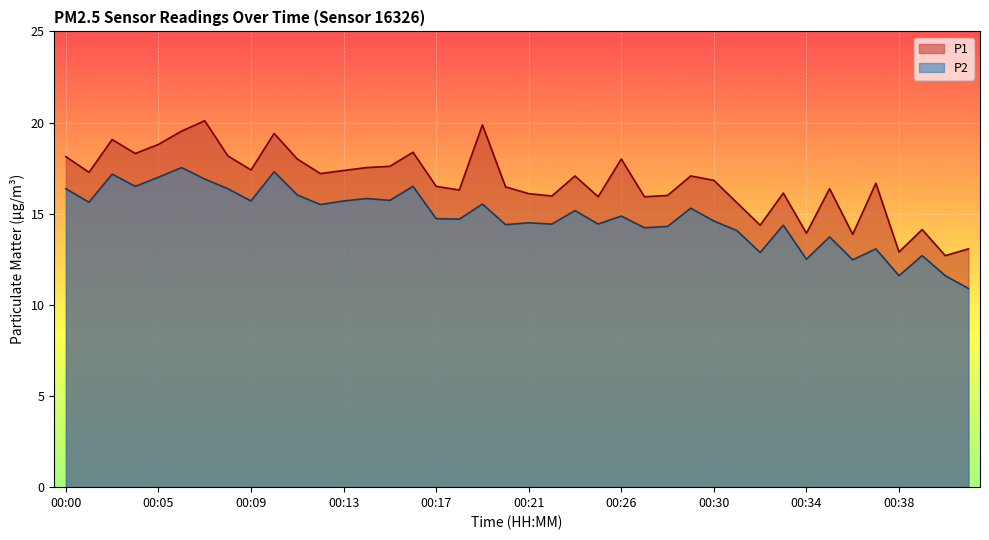

What is the average value of the P2 series?

14.8